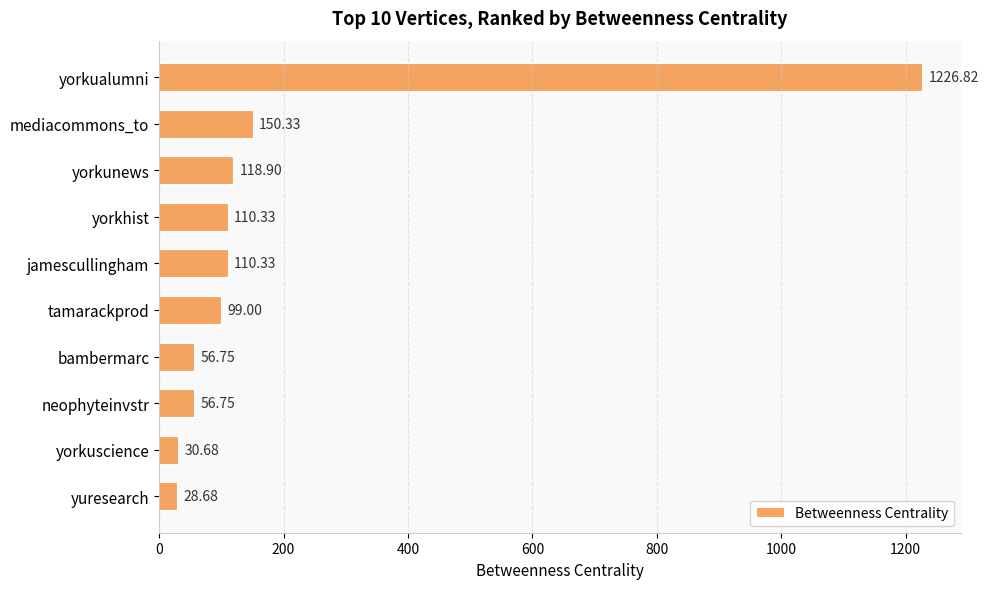

Between yorkunews and jamescullingham, which is larger?

yorkunews